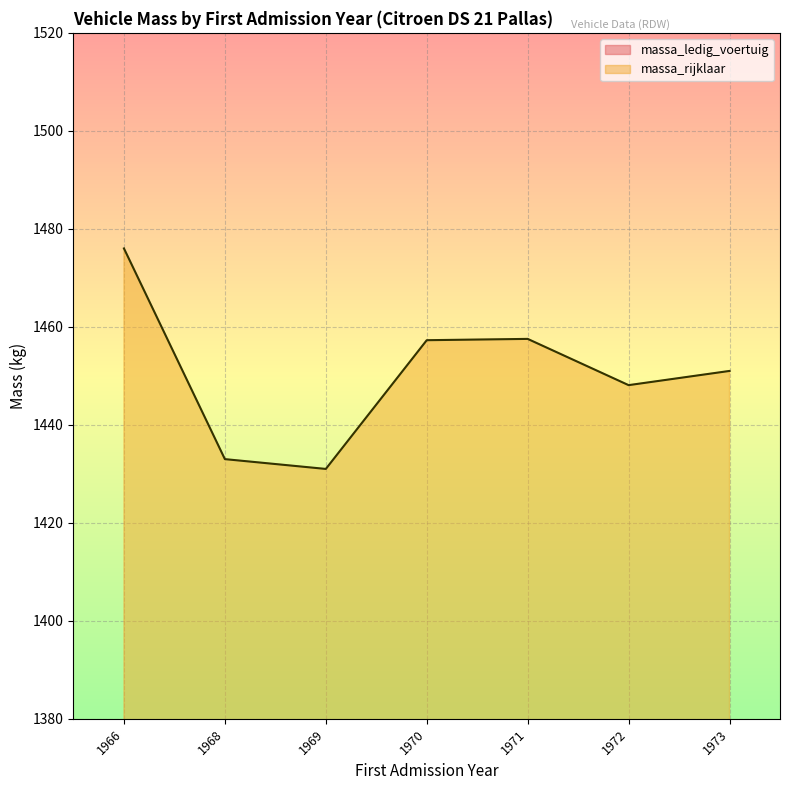

At which category is the sum across all series the highest?

1970